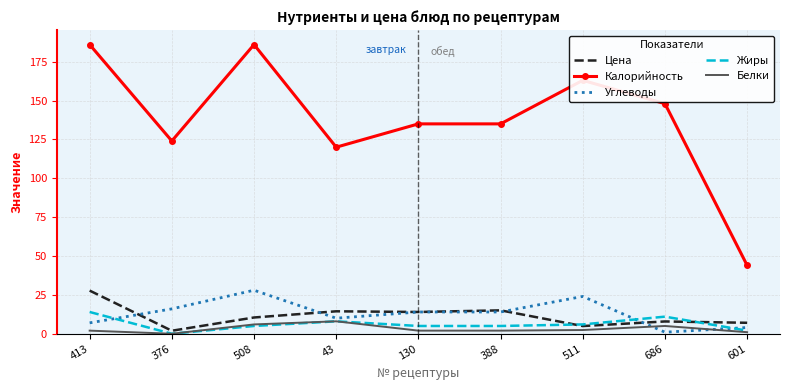

True or false: Углеводы and Жиры cross at least once.

True